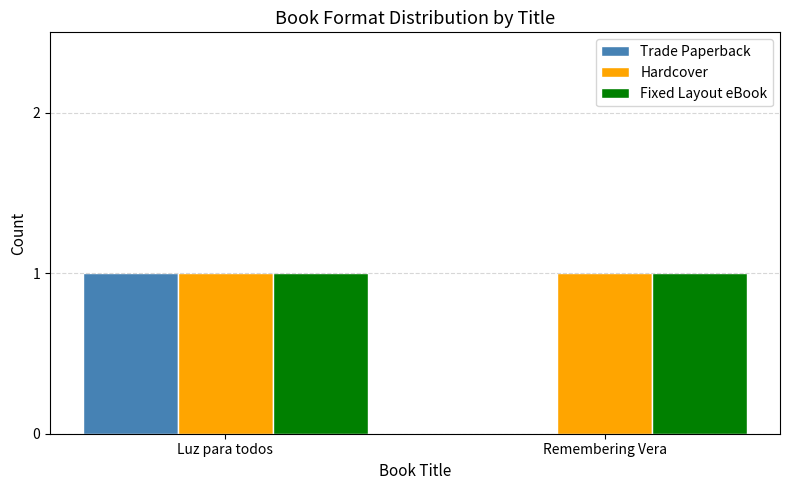

At which category is the sum across all series the highest?

Luz para todos